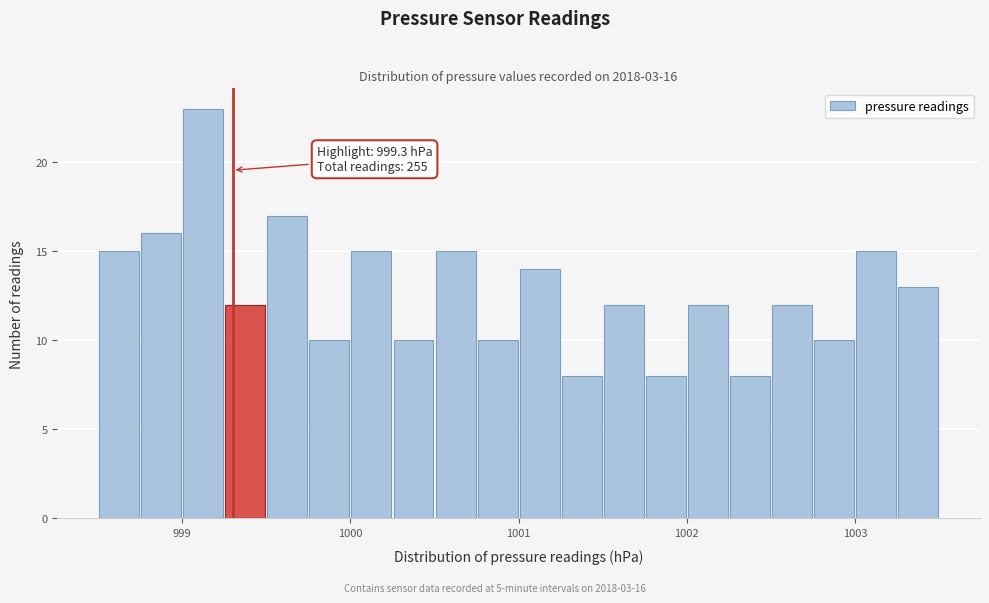

Read against the x-axis, roughly where is the centre of the tallest bar?

999.1